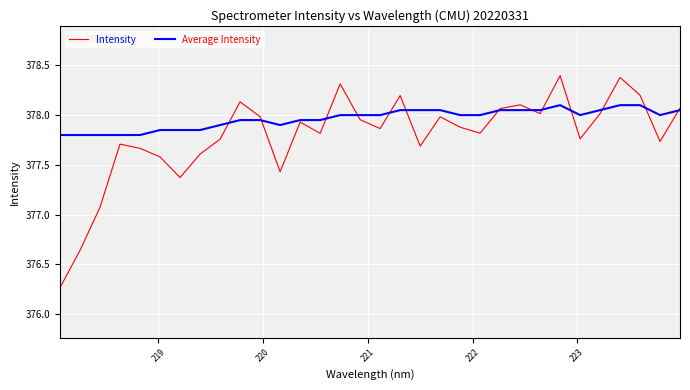

Which series has the widest spread of values?

Intensity